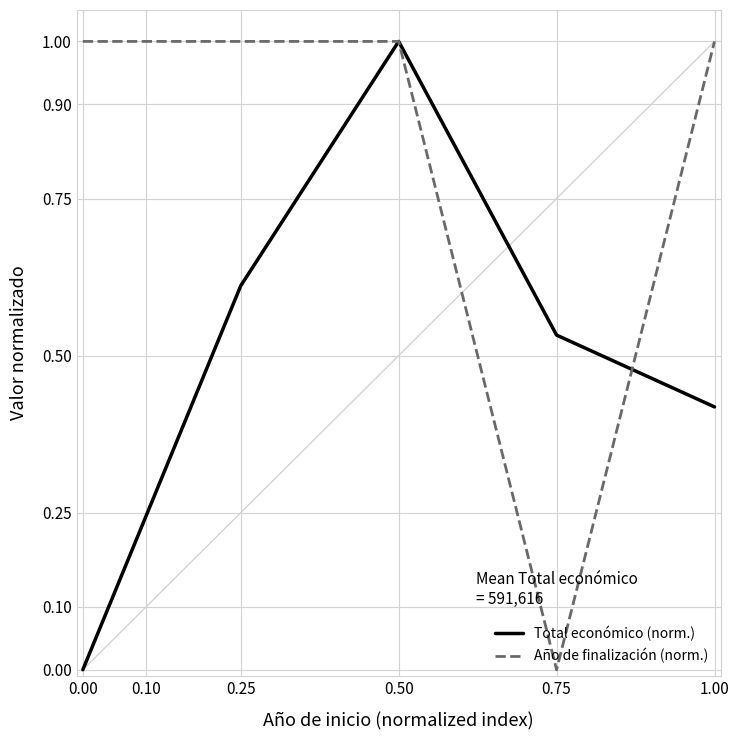

The value of Año de finalización (norm.) at 1.00 is 0.2. True or false?

False